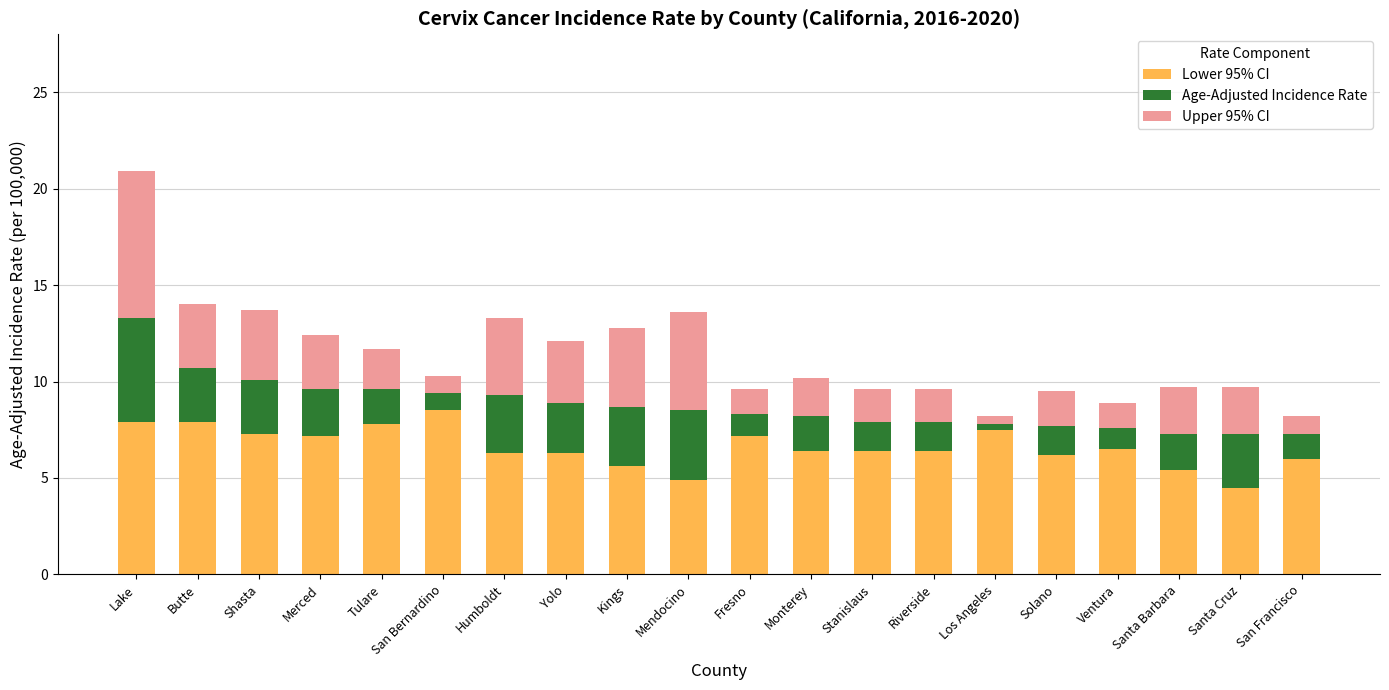

Does the chart contain any negative values?

No